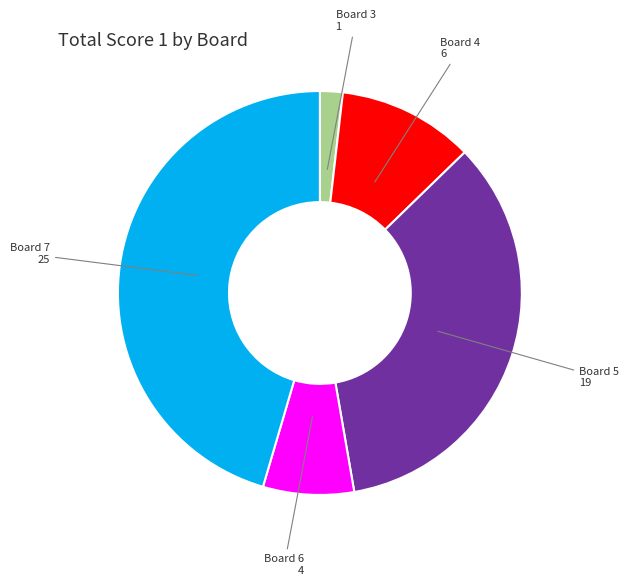

Is there a majority slice in this chart?

No